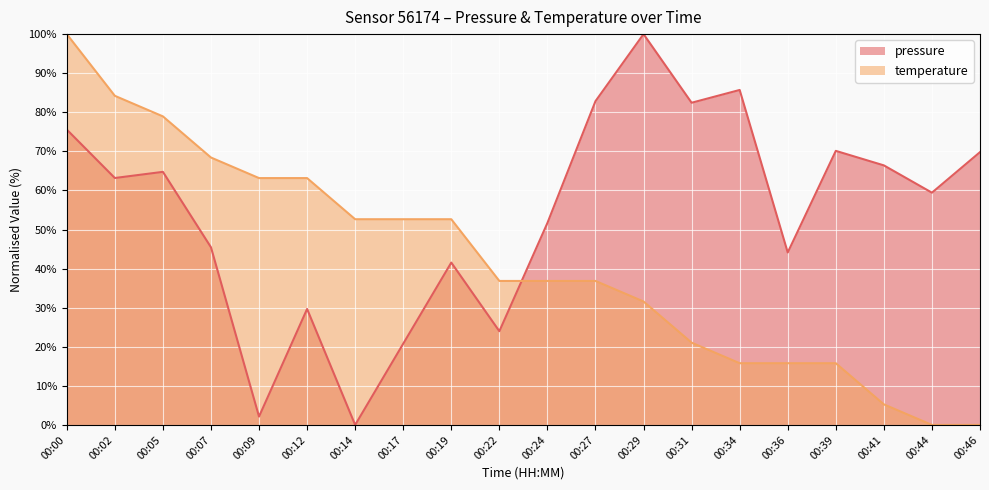

Reading right to left, list all the values displayed in this chart.

pressure: 00:46=69.8	00:44=59.4	00:41=66.4	00:39=70.1	00:36=44.1	00:34=85.7	00:31=82.4	00:29=100.0	00:27=82.8	00:24=51.7	00:22=24.0	00:19=41.5	00:17=20.8	00:14=0.0	00:12=29.7	00:09=2.1	00:07=45.5	00:05=64.8	00:02=63.2	00:00=75.6
temperature: 00:46=0.0	00:44=0.0	00:41=5.3	00:39=15.8	00:36=15.8	00:34=15.8	00:31=21.1	00:29=31.6	00:27=36.8	00:24=36.8	00:22=36.8	00:19=52.6	00:17=52.6	00:14=52.6	00:12=63.2	00:09=63.2	00:07=68.4	00:05=78.9	00:02=84.2	00:00=100.0